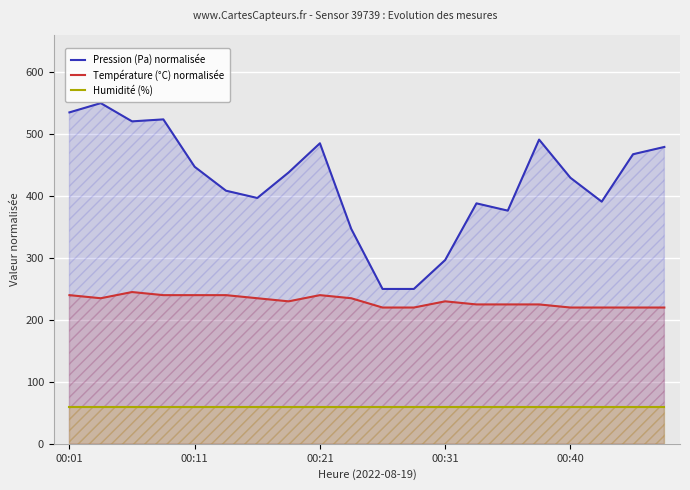

Reading right to left, list all the values displayed in this chart.

Pression (Pa) normalisée: 479.2	467.5	390.9	429.5	491.1	376.4	388.2	296.7	250.0	250.0	347.0	485.2	438.1	396.9	408.6	447.2	523.8	520.6	550.0	535.1
Température (°C) normalisée: 220.0	220.0	220.0	220.0	225.0	225.0	225.0	230.0	220.0	220.0	235.0	240.0	230.0	235.0	240.0	240.0	240.0	245.0	235.0	240.0
Humidité (%): 60.0	60.0	60.0	60.0	60.0	60.0	60.0	60.0	60.0	60.0	60.0	60.0	60.0	60.0	60.0	60.0	60.0	60.0	60.0	60.0